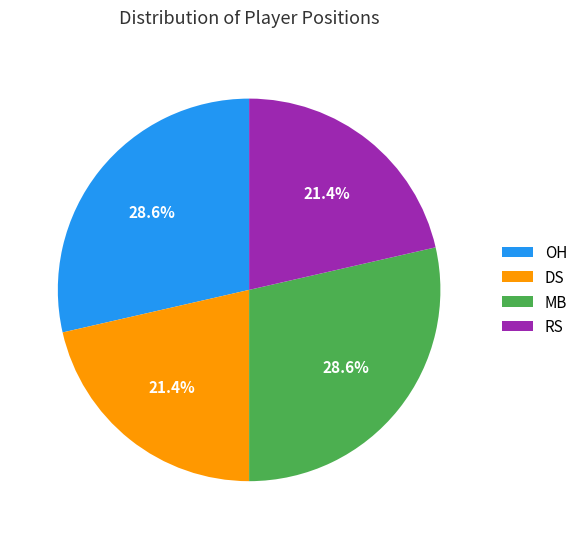

Does any single category account for the majority?

No